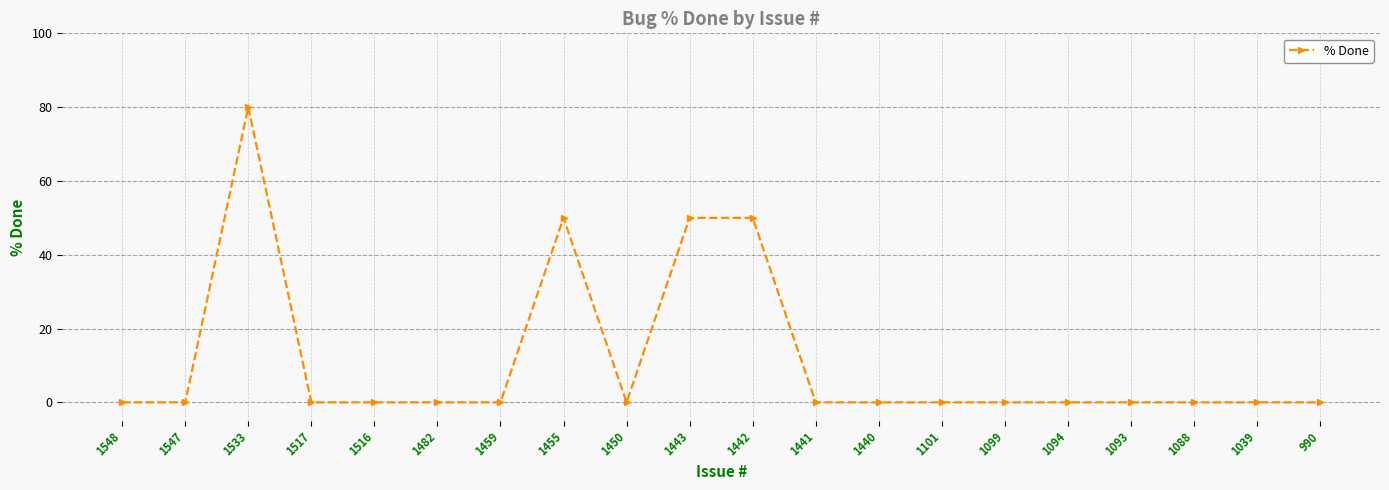

The chart shows a value of 53 at 1517. True or false?

False